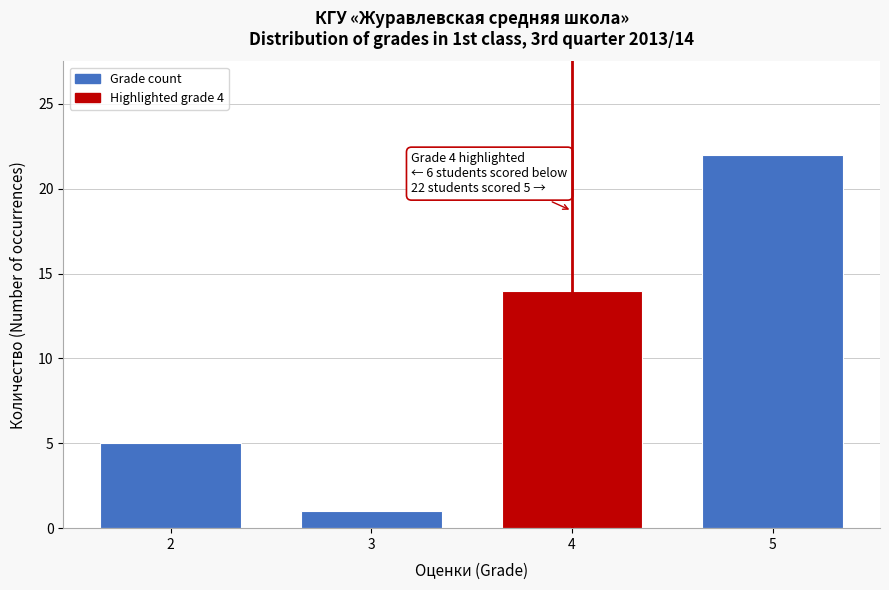

Reading left to right, list all the values displayed in this chart.

5	1	14	22